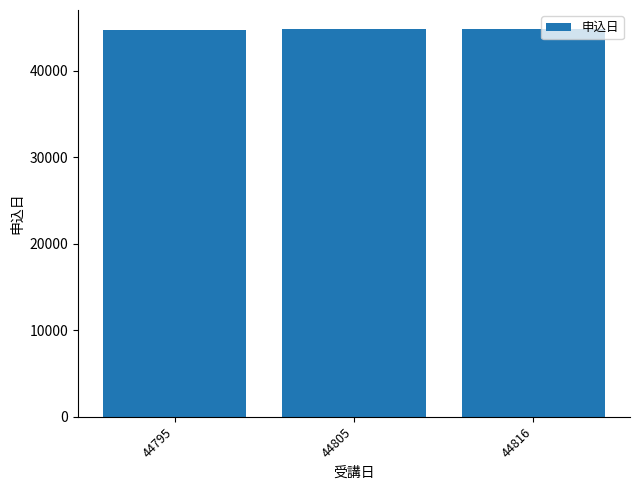

What is the average value?

44791